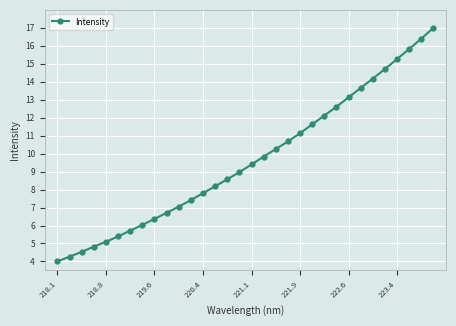

True or false: the data has more than 2 interior local peaks.

False